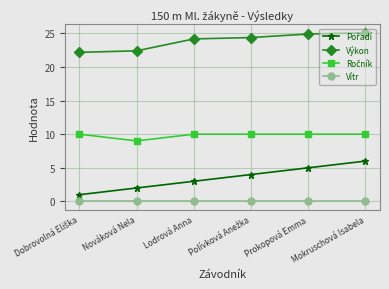

What is the difference between the maximum and minimum values in the Výkon series?

2.9